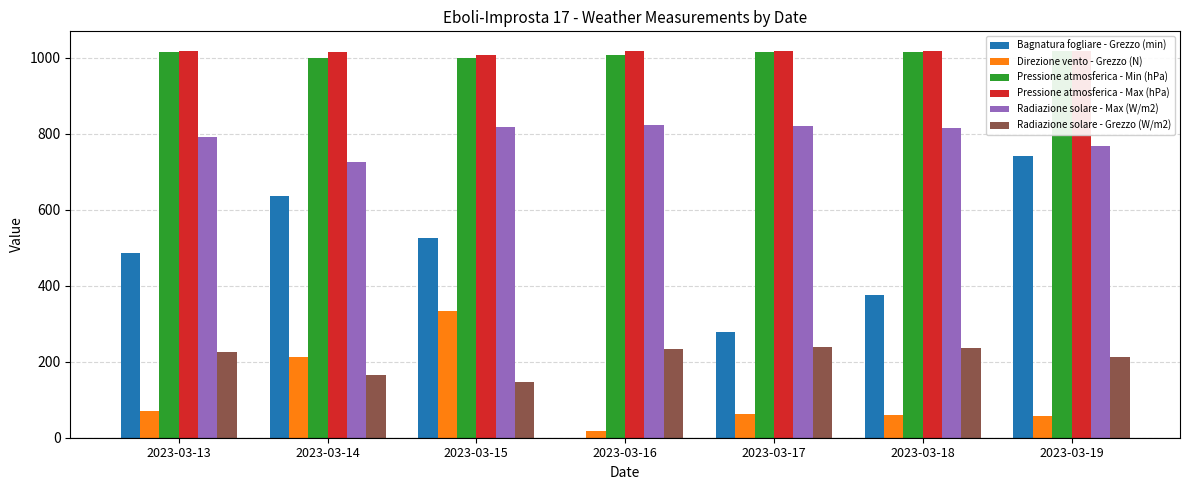

Where is Pressione atmosferica - Max (hPa) nearest to the value 1013?

2023-03-14